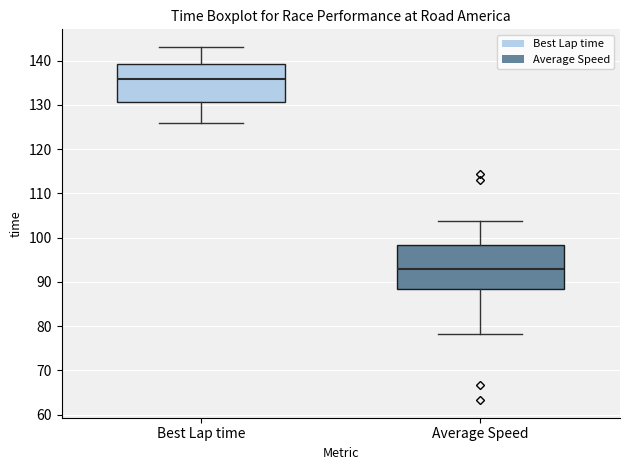

Where is the upper edge of the box for Average Speed on the y-axis? The values are not printed on the chart, so give them approximately, as read against the axis.

98